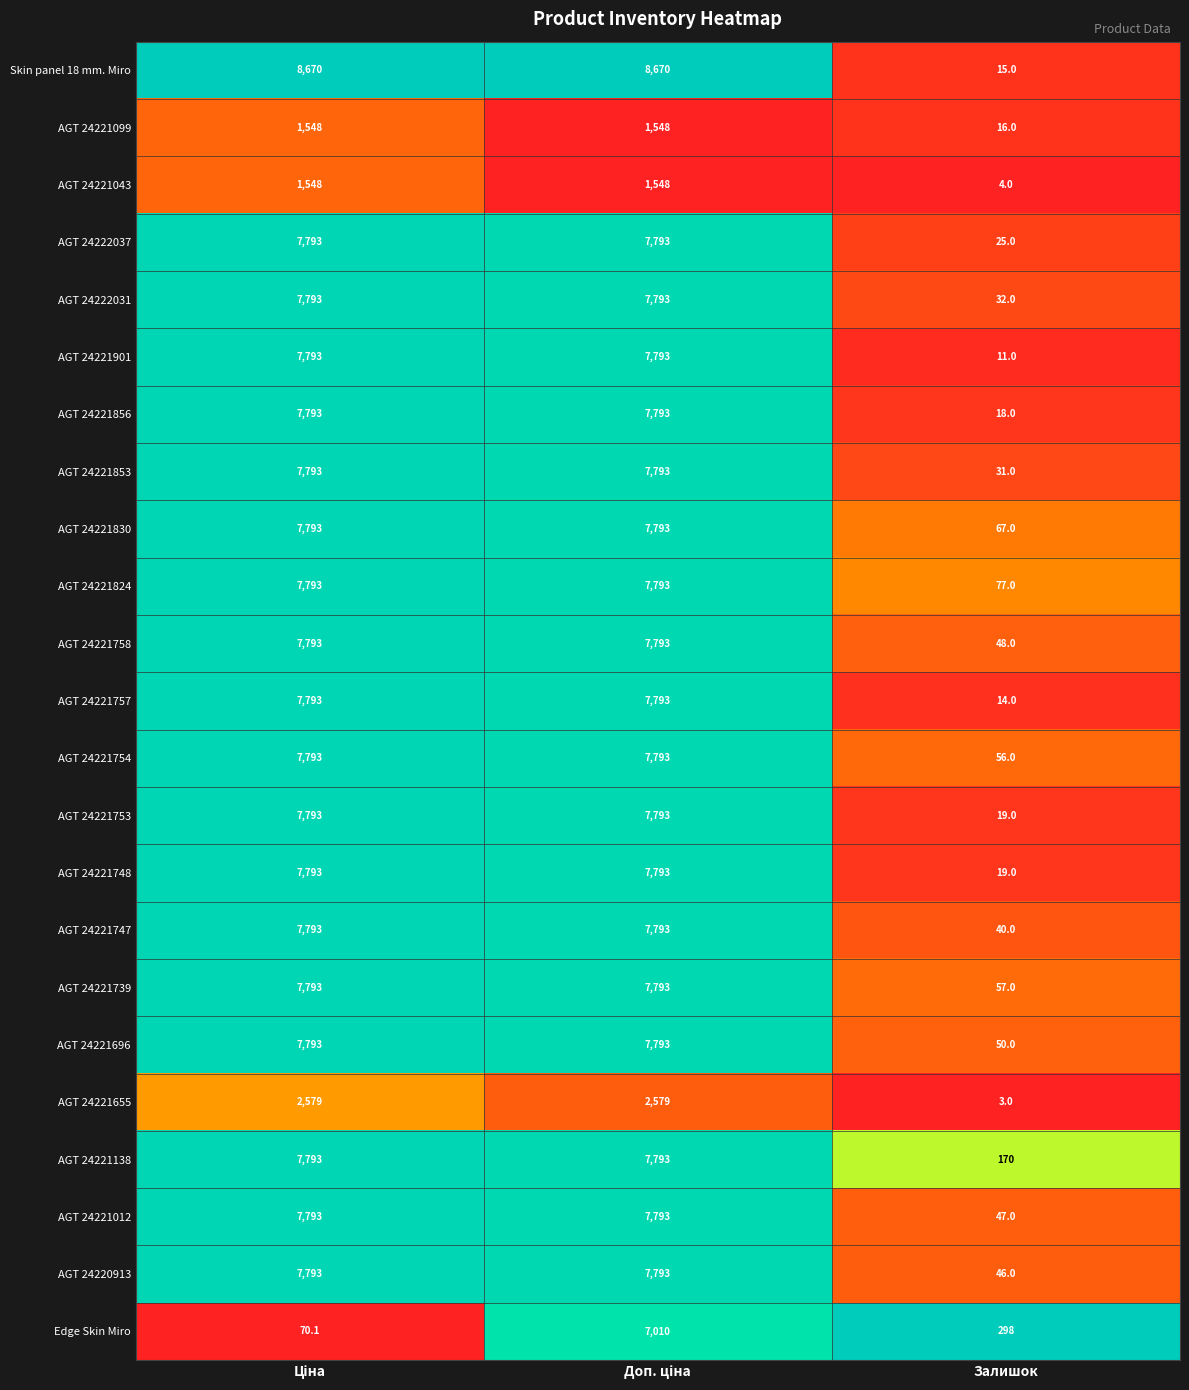

Which series has the widest spread of values?

Skin panel 18 mm. Miro